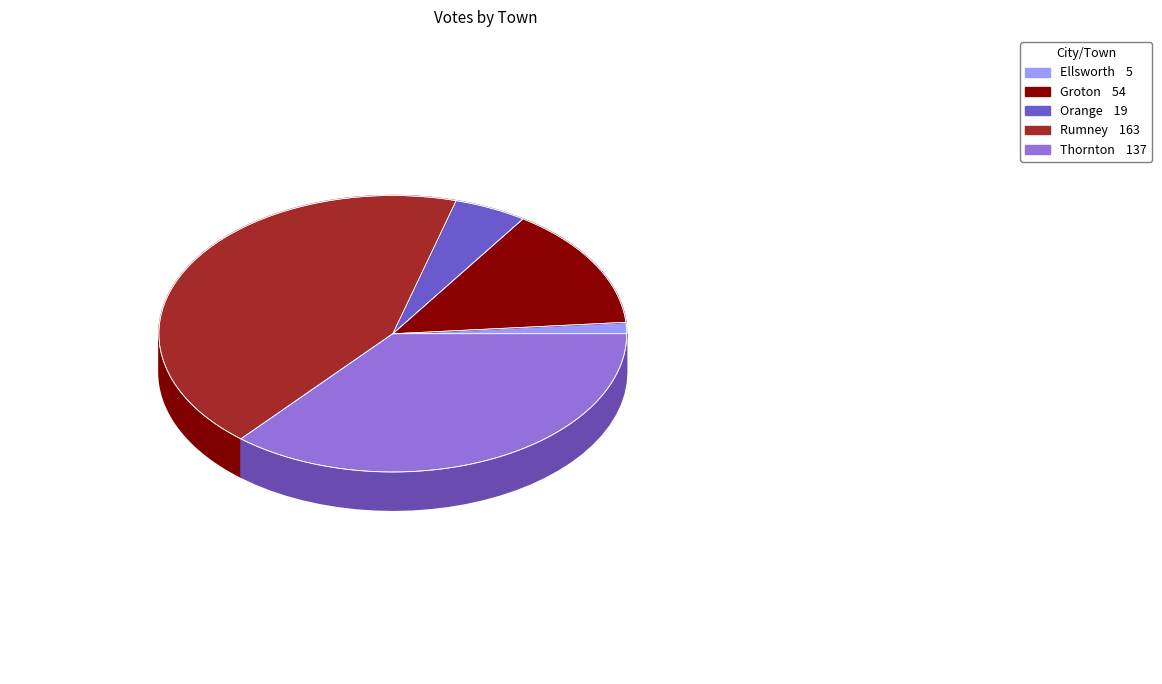

What is the total percentage of Orange and Rumney?

48.1%